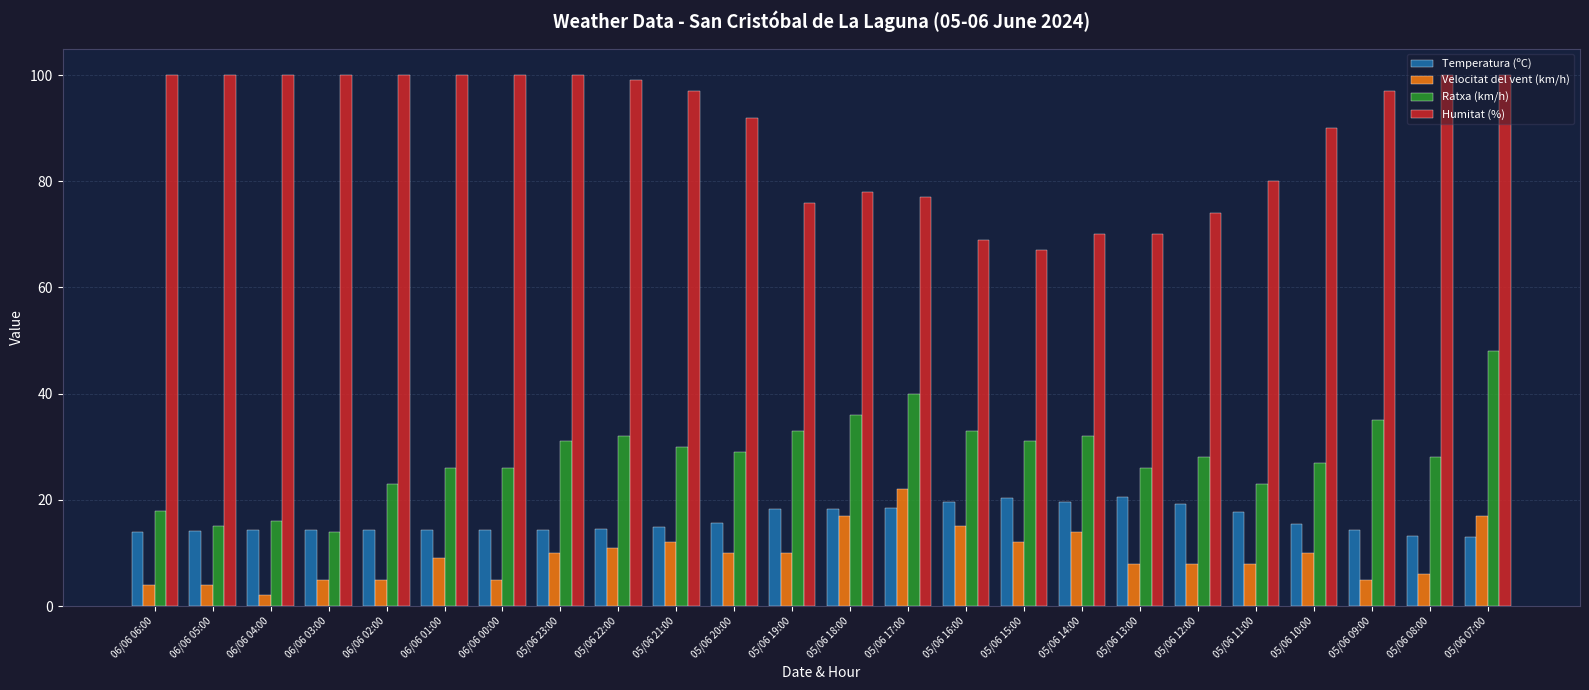

At which category is the sum across all series the highest?

05/06 07:00